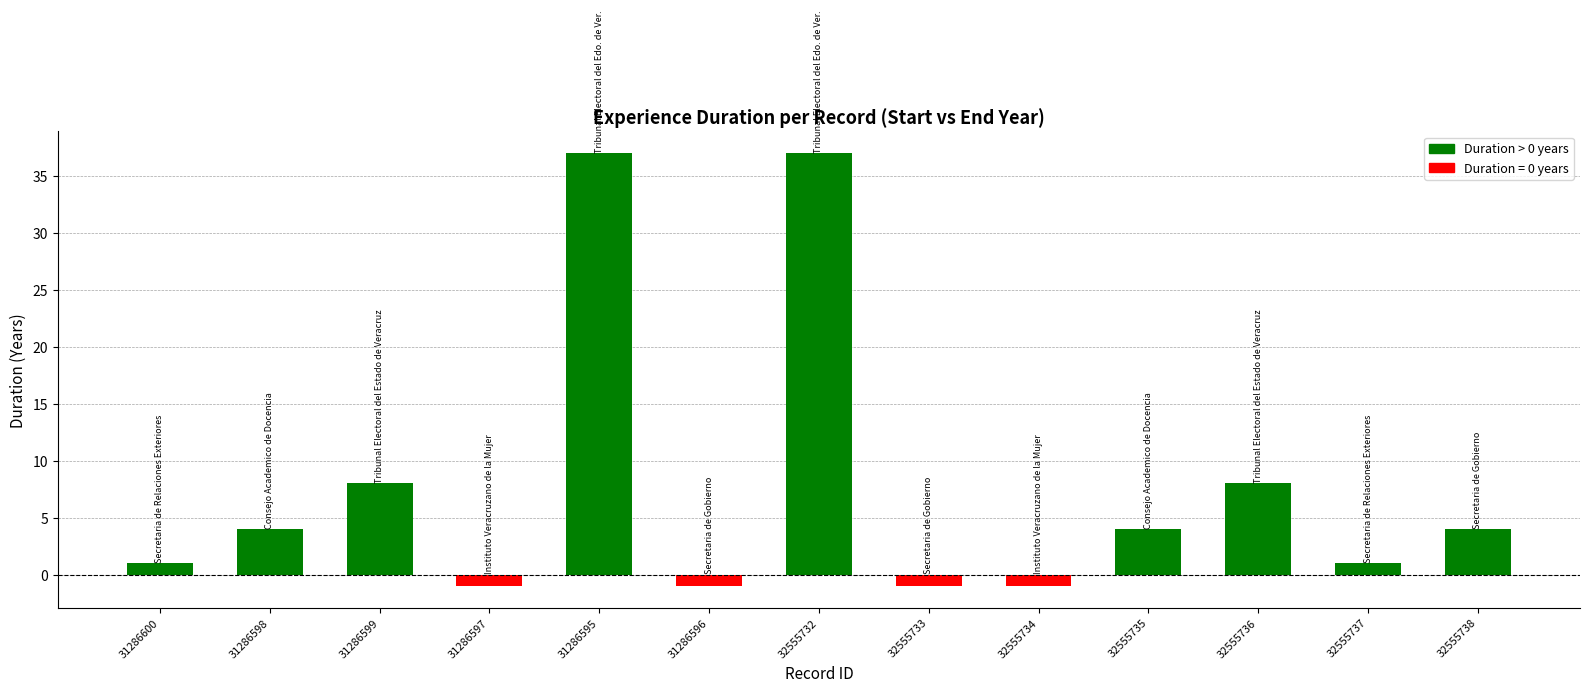

Reading right to left, list all the values displayed in this chart.

32555738=4	32555737=1	32555736=8	32555735=4	32555734=-1	32555733=-1	32555732=37	31286596=-1	31286595=37	31286597=-1	31286599=8	31286598=4	31286600=1